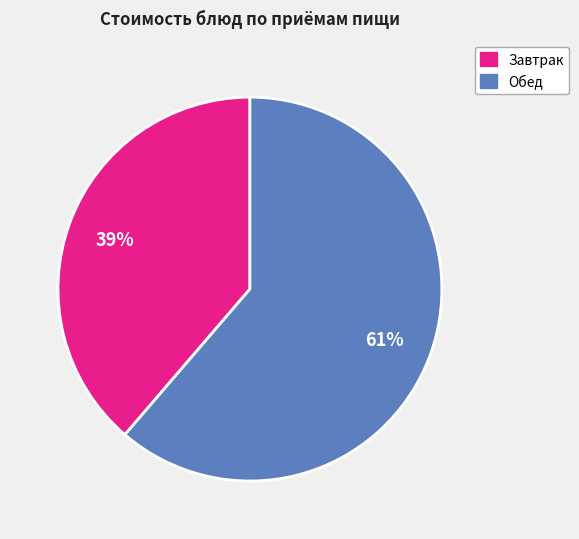

Is there a majority slice in this chart?

Yes